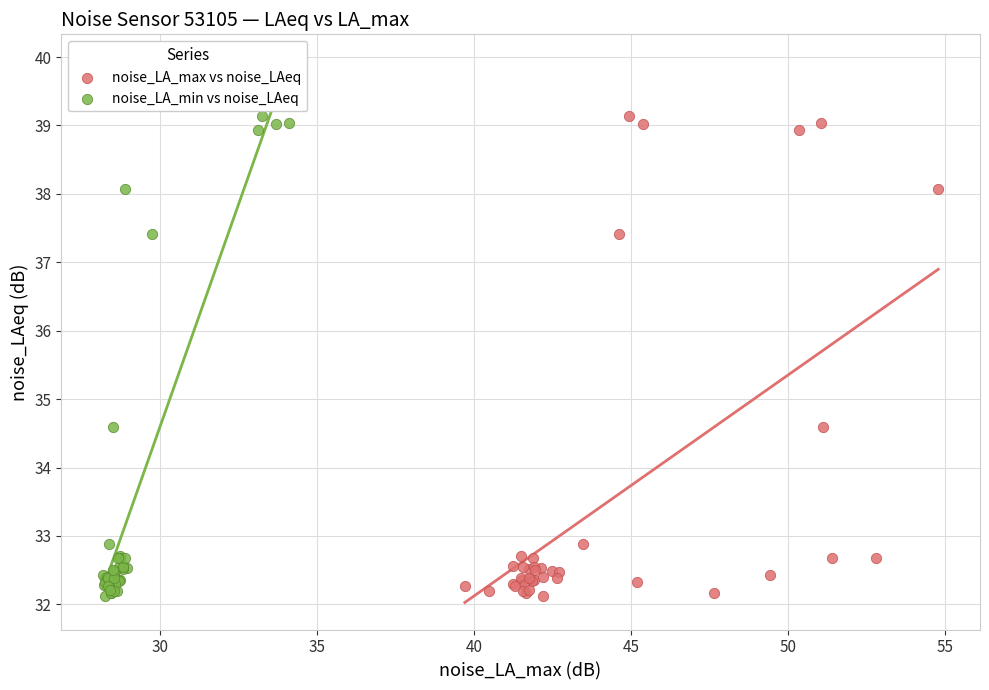

What are all the series names shown in the legend?

noise_LA_max vs noise_LAeq, noise_LA_min vs noise_LAeq